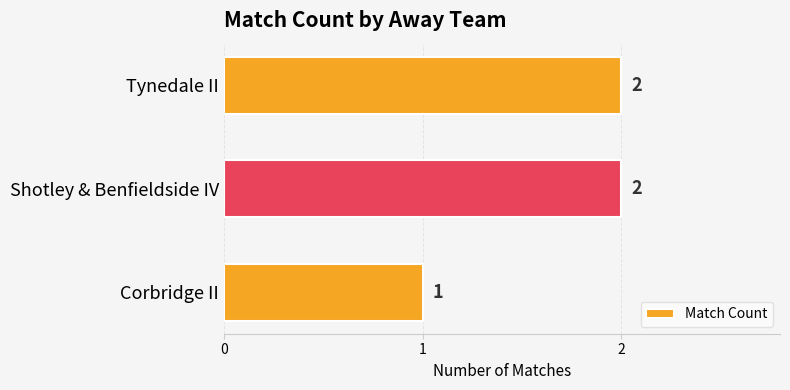

What is the smallest value displayed?

1